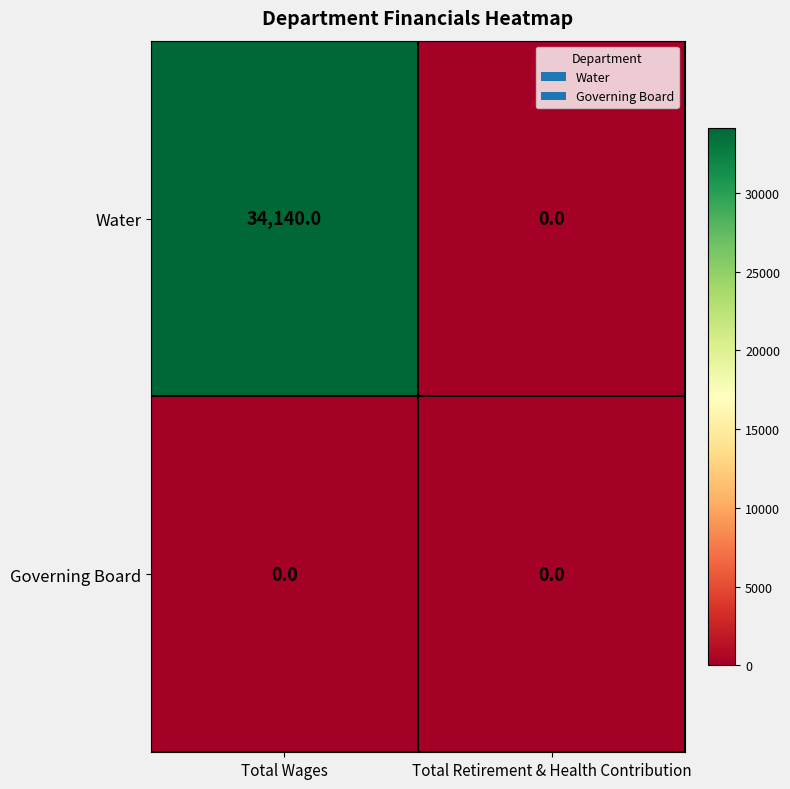

What is the approximate value of Water at Total Wages, to the nearest 50?

34150